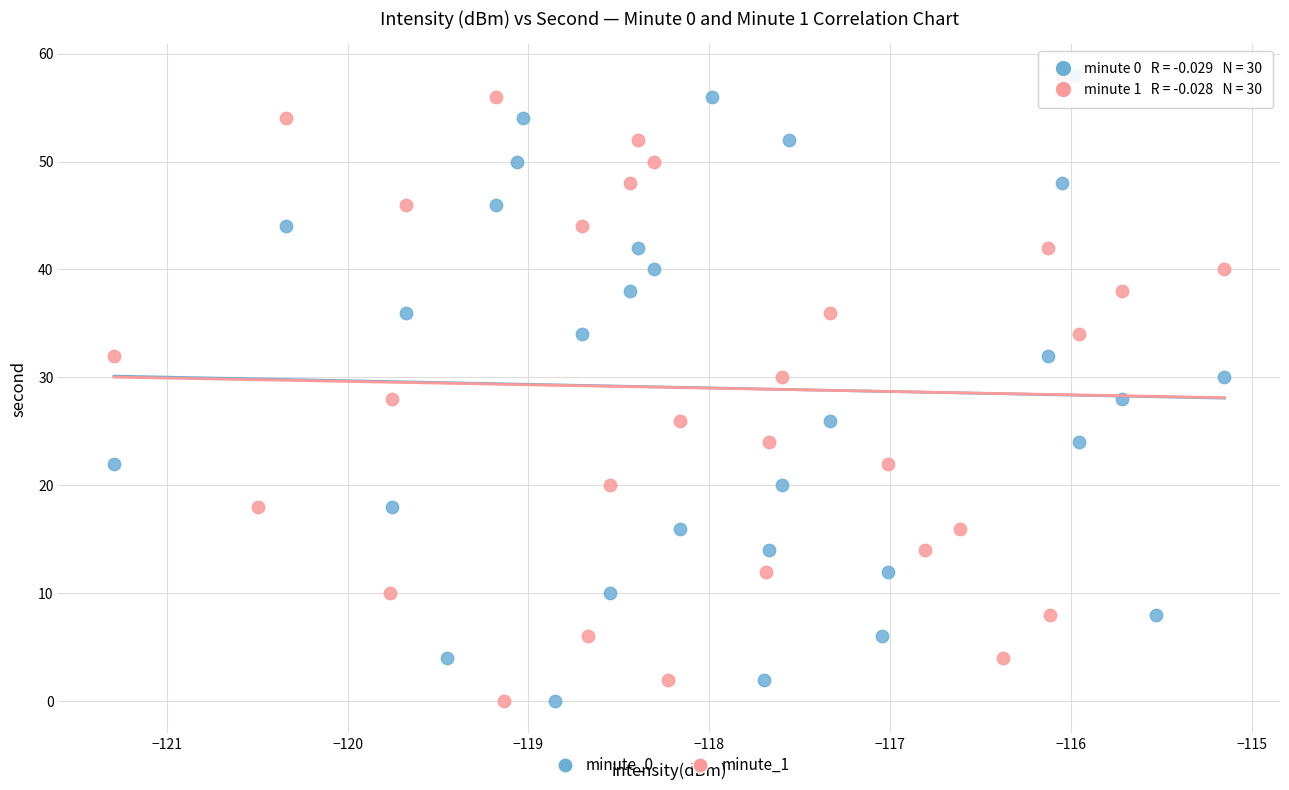

What are all the series names shown in the legend?

minute_0, minute_1